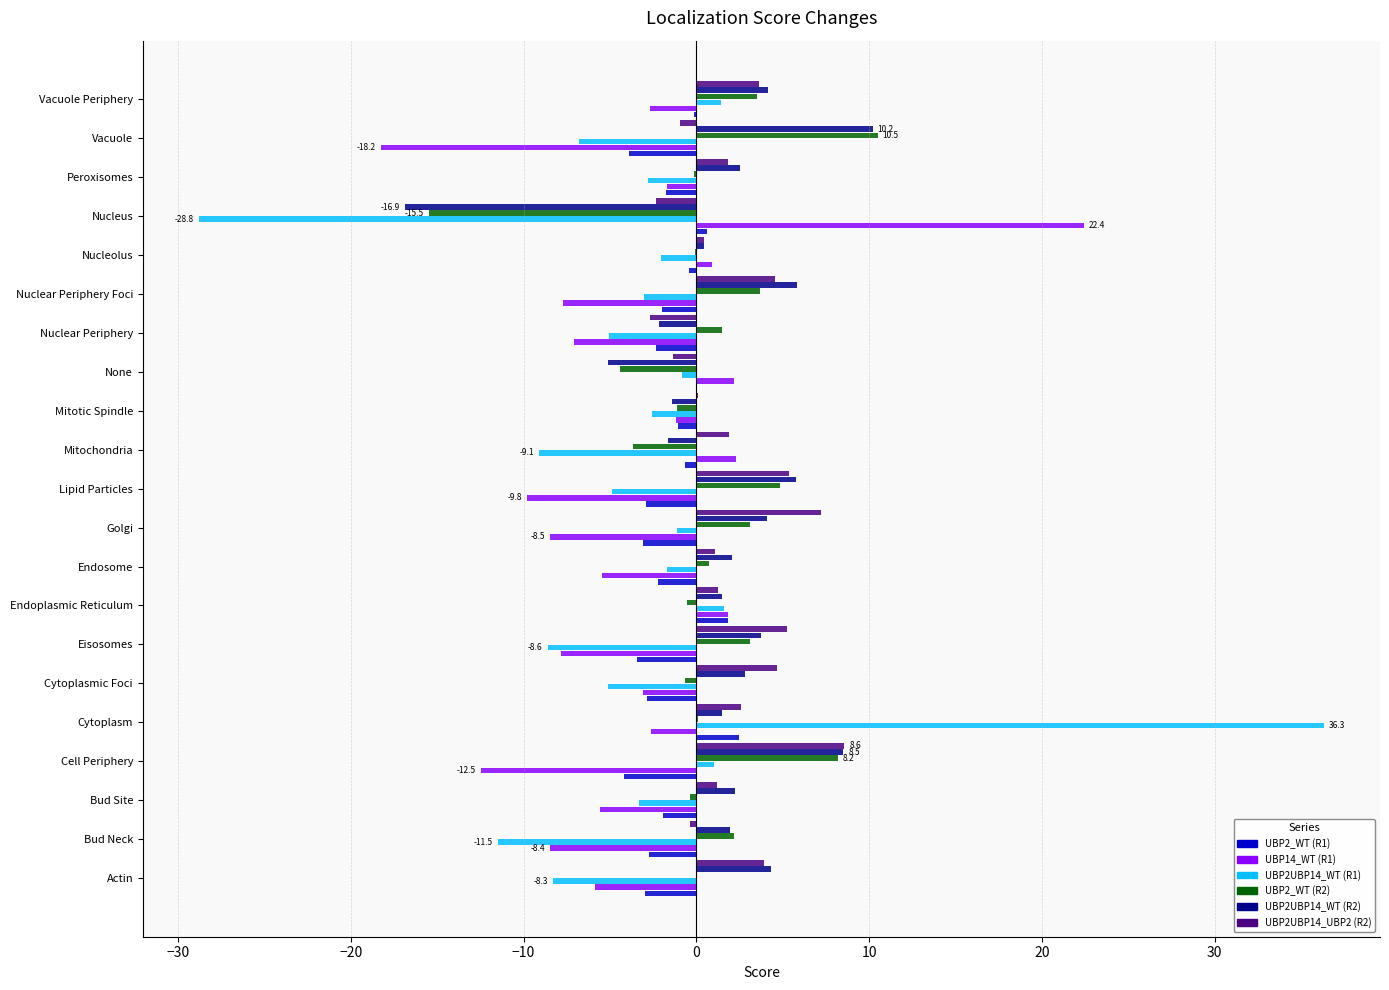

Is the value of UBP14_WT (R1) at Vacuole greater than the value of UBP2_WT (R2) at Cytoplasmic Foci?

No